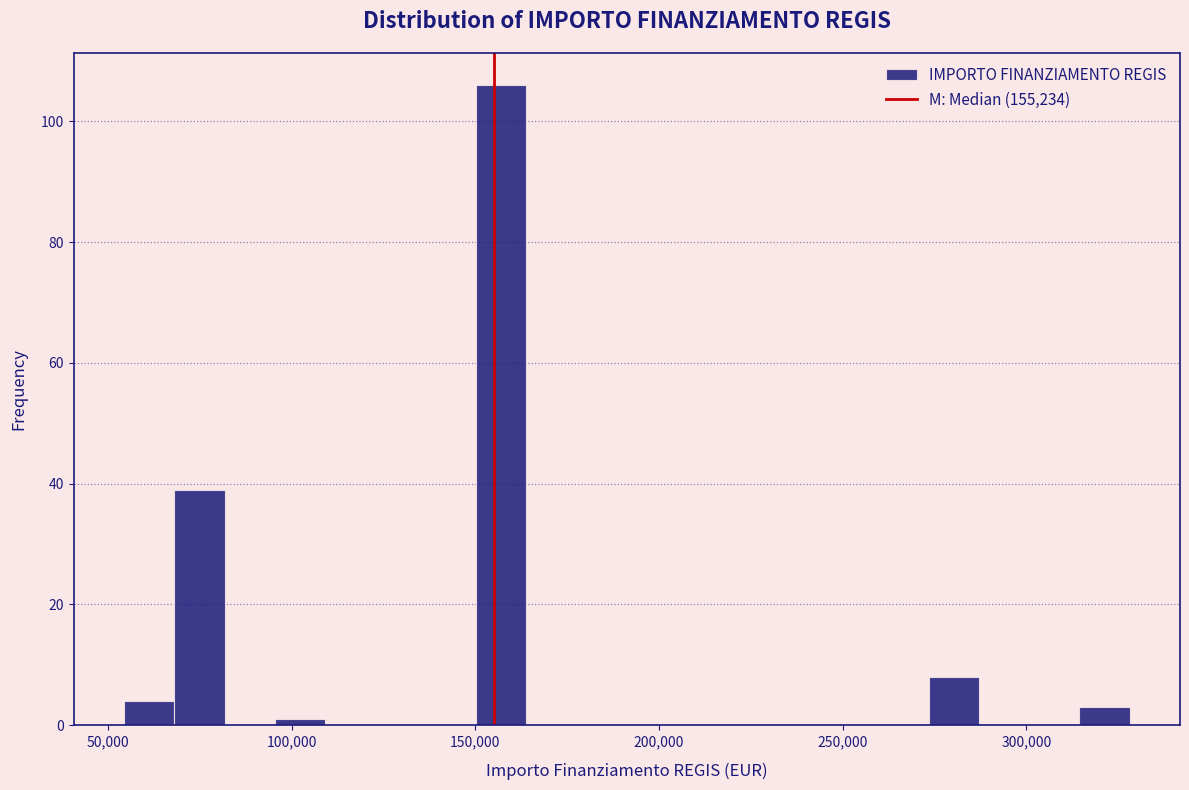

Around what value on the x-axis is the tallest bar? Give the approximate position of its centre, as read against the axis.

155000